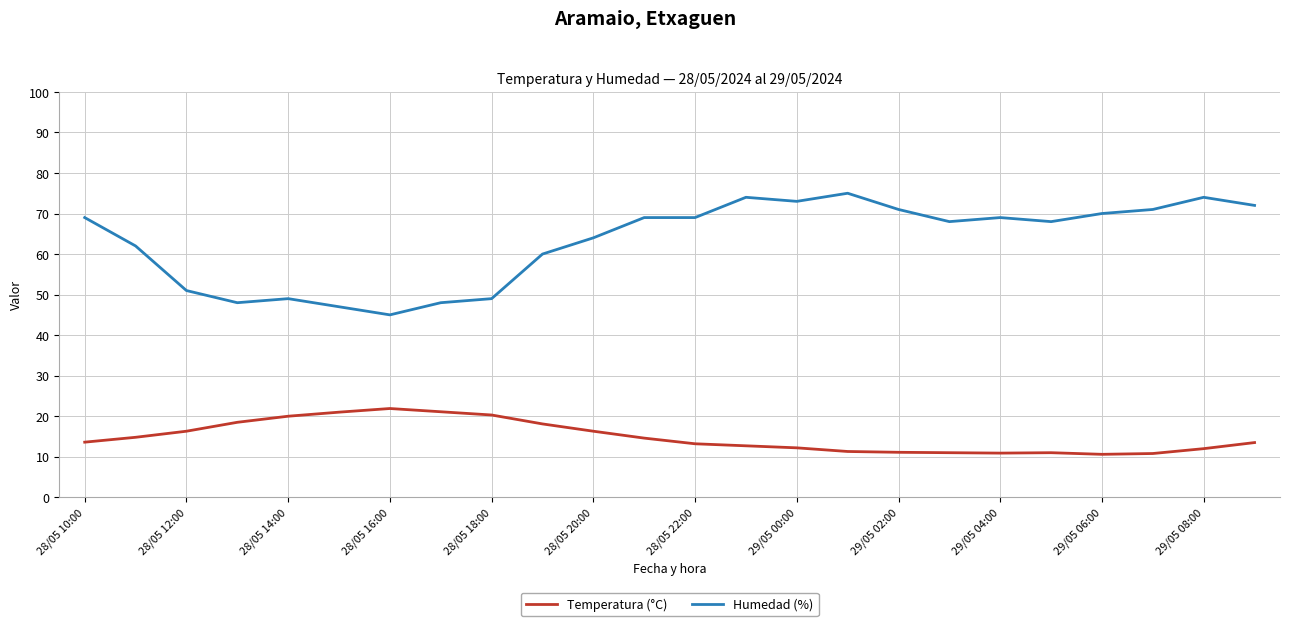

What is the difference between the maximum and minimum values in the Humedad (%) series?

30.0